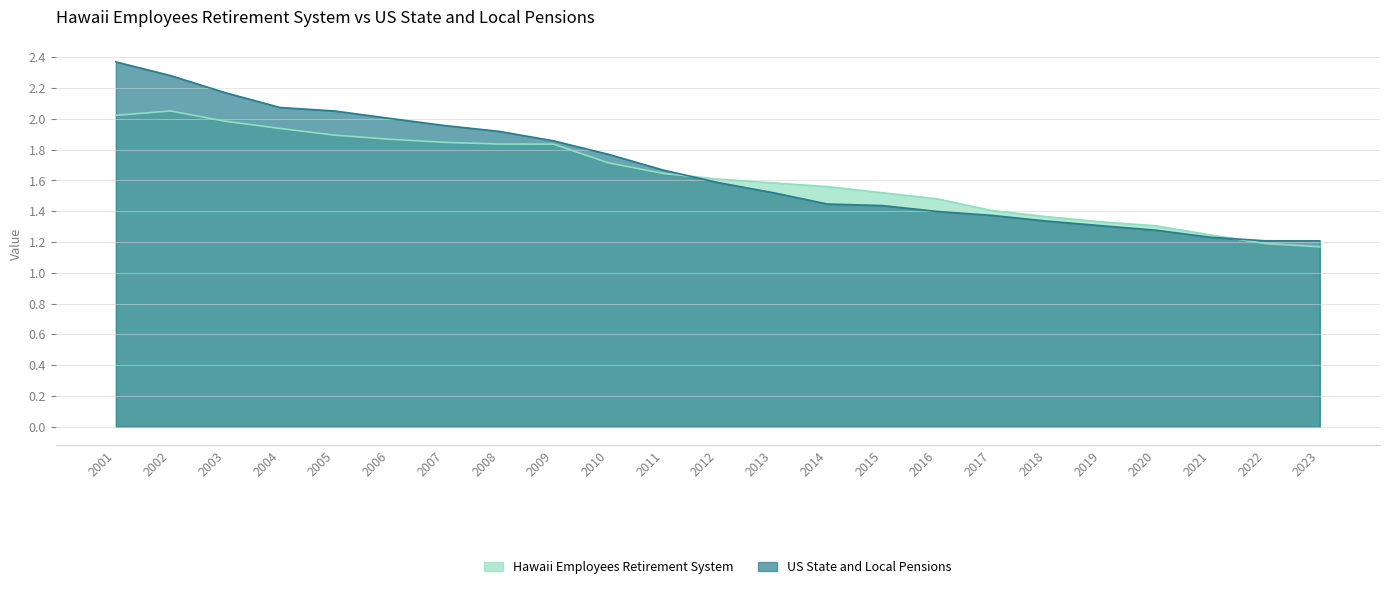

Which category has the lowest value in the US State and Local Pensions series?

2023